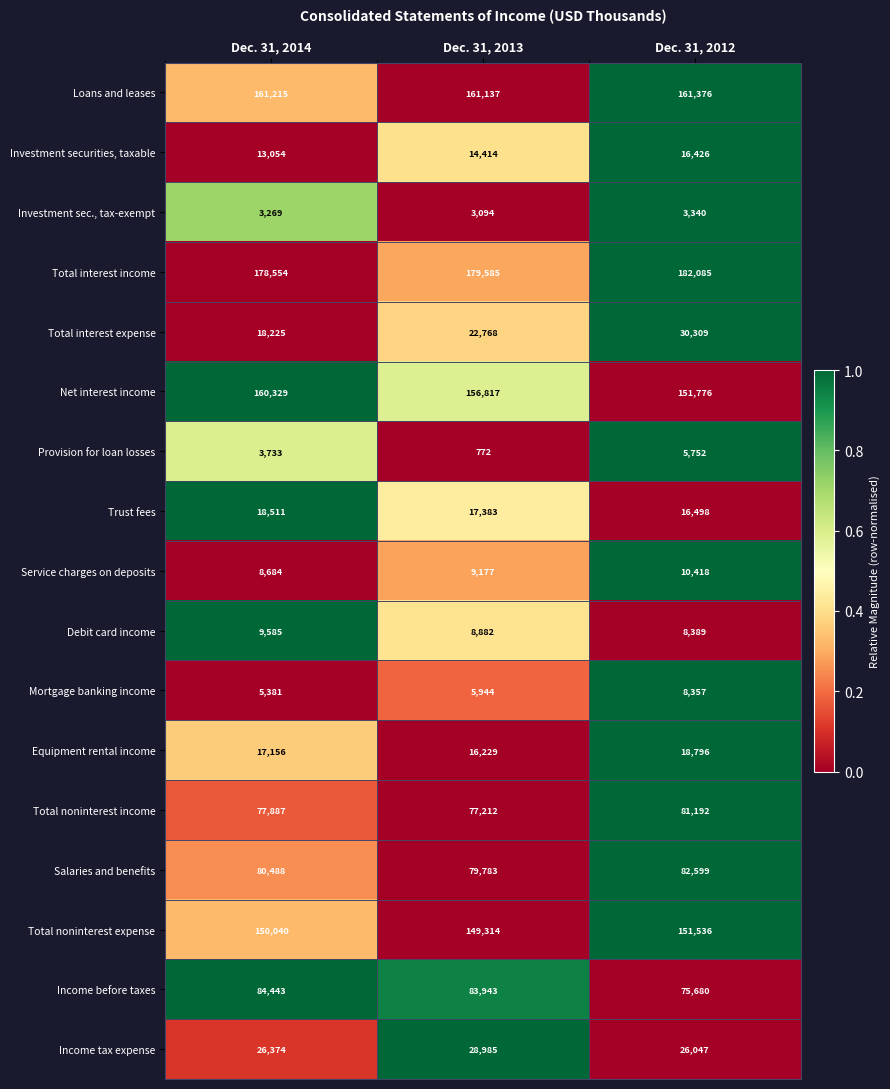

At which category is the sum across all series the highest?

Dec. 31, 2012